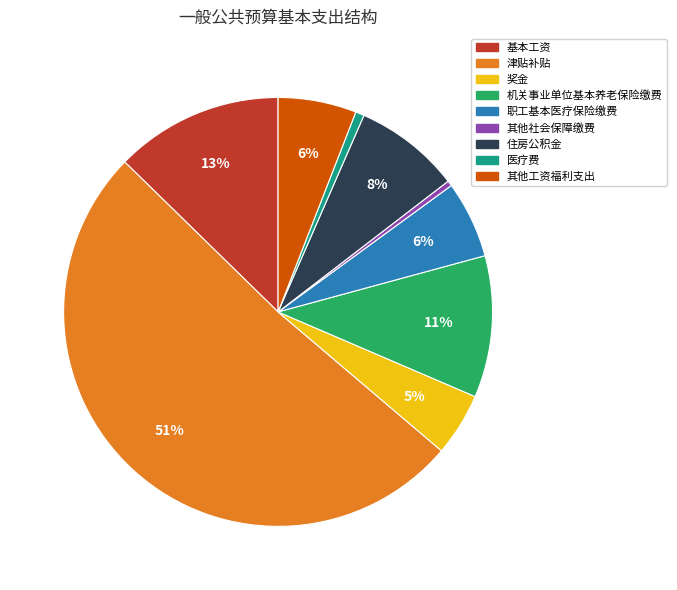

To the nearest percent, what is the average slice percentage?

11%